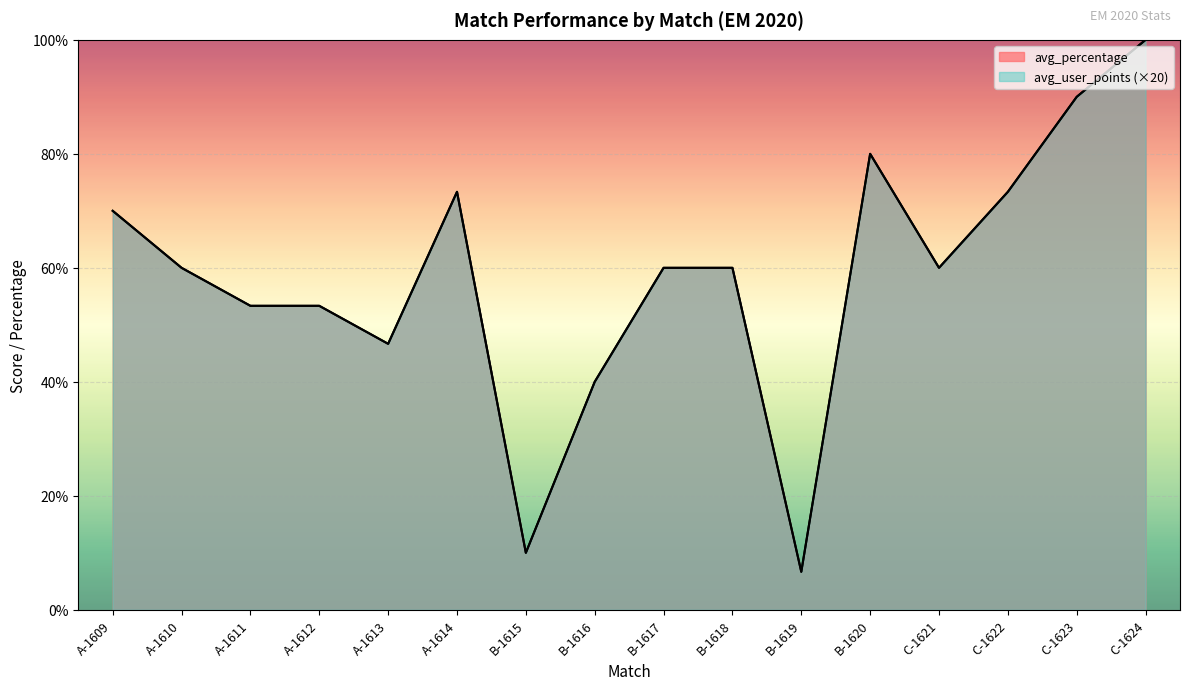

Which series has the largest range (max minus min)?

avg_percentage